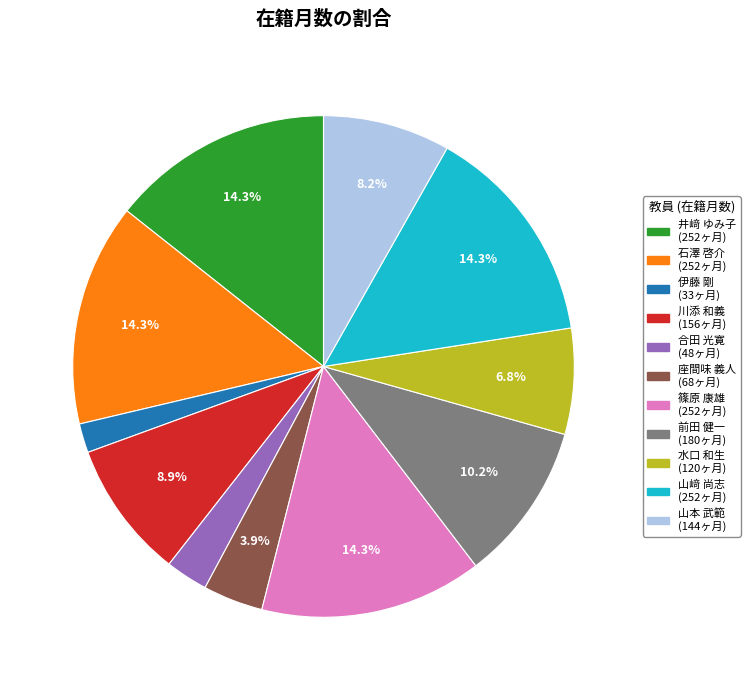

What portion of the pie excludes 水口 和生?

93.2%